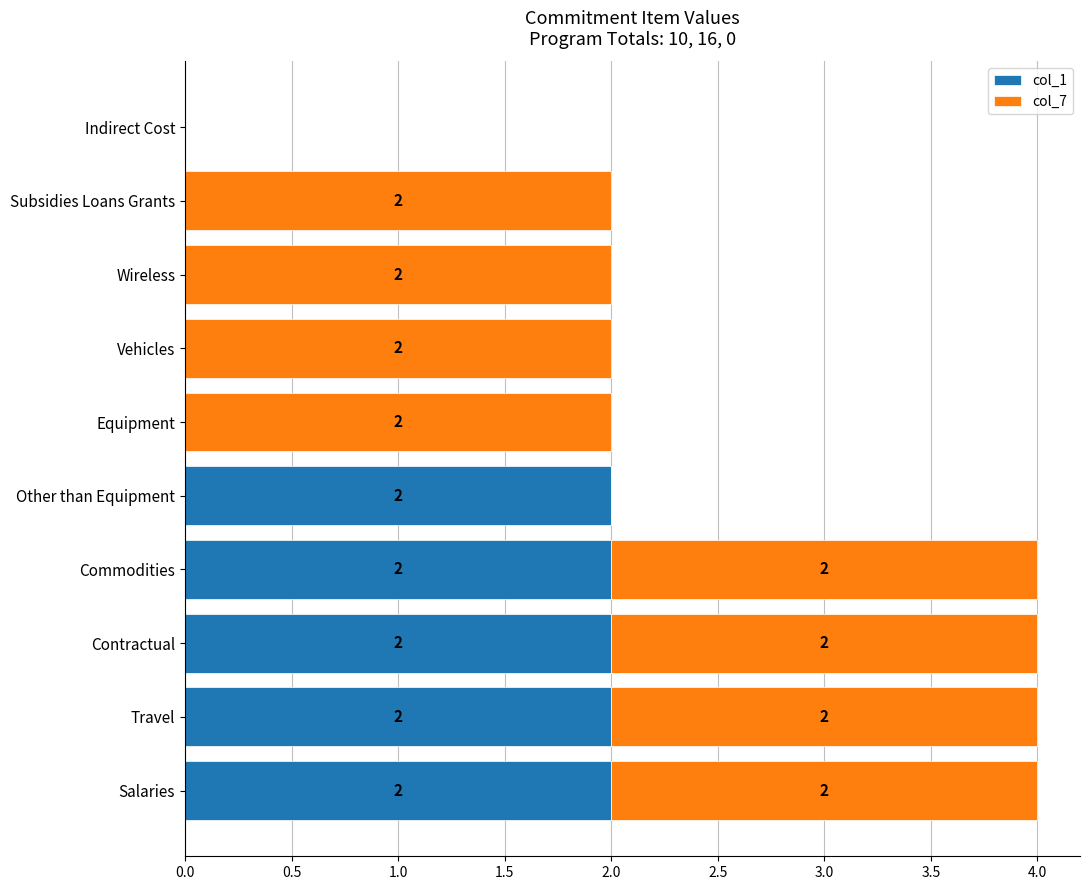

How many col_1 values are between 0 and 2?

10